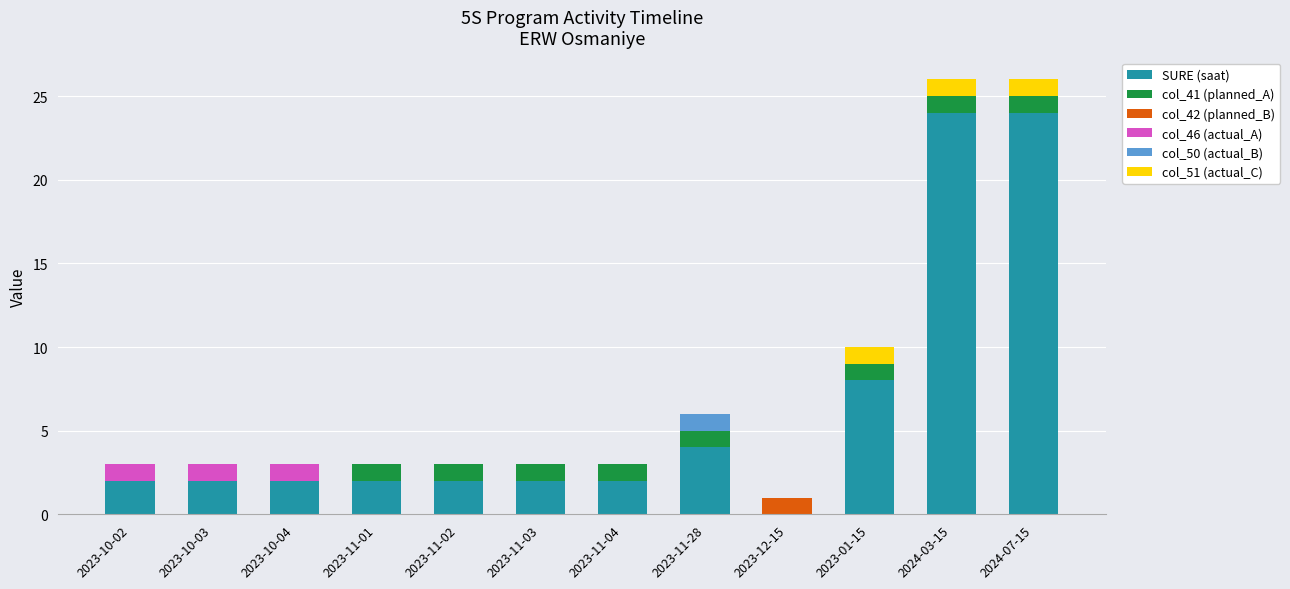

Is it true that SURE (saat) equals 2 at 2023-11-01?

True